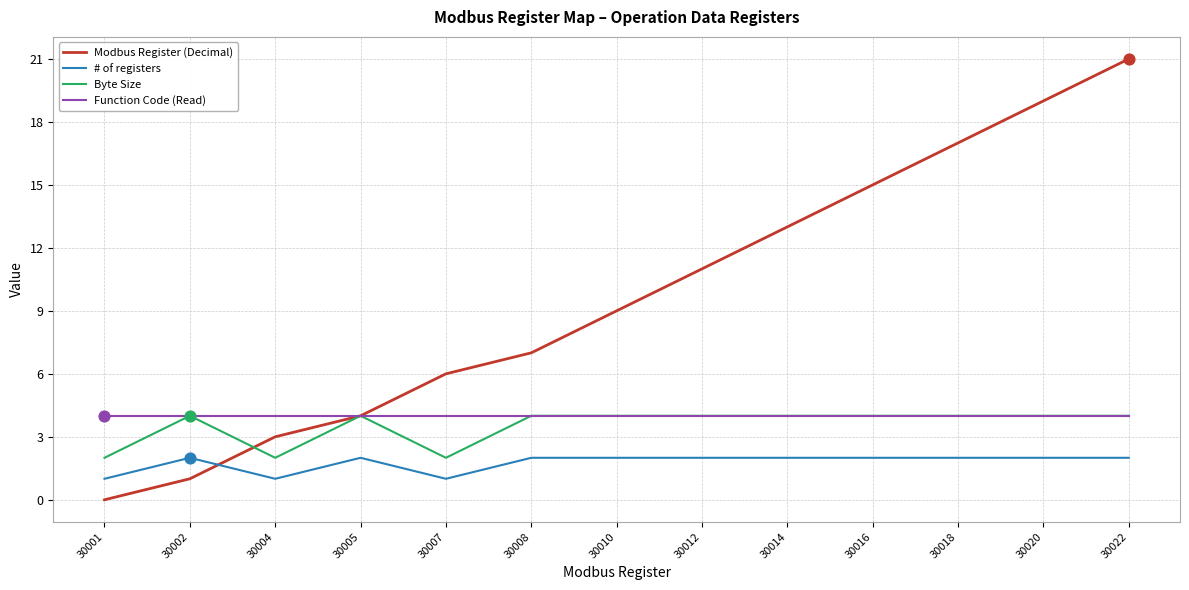

At which category is the sum across all series the highest?

30022